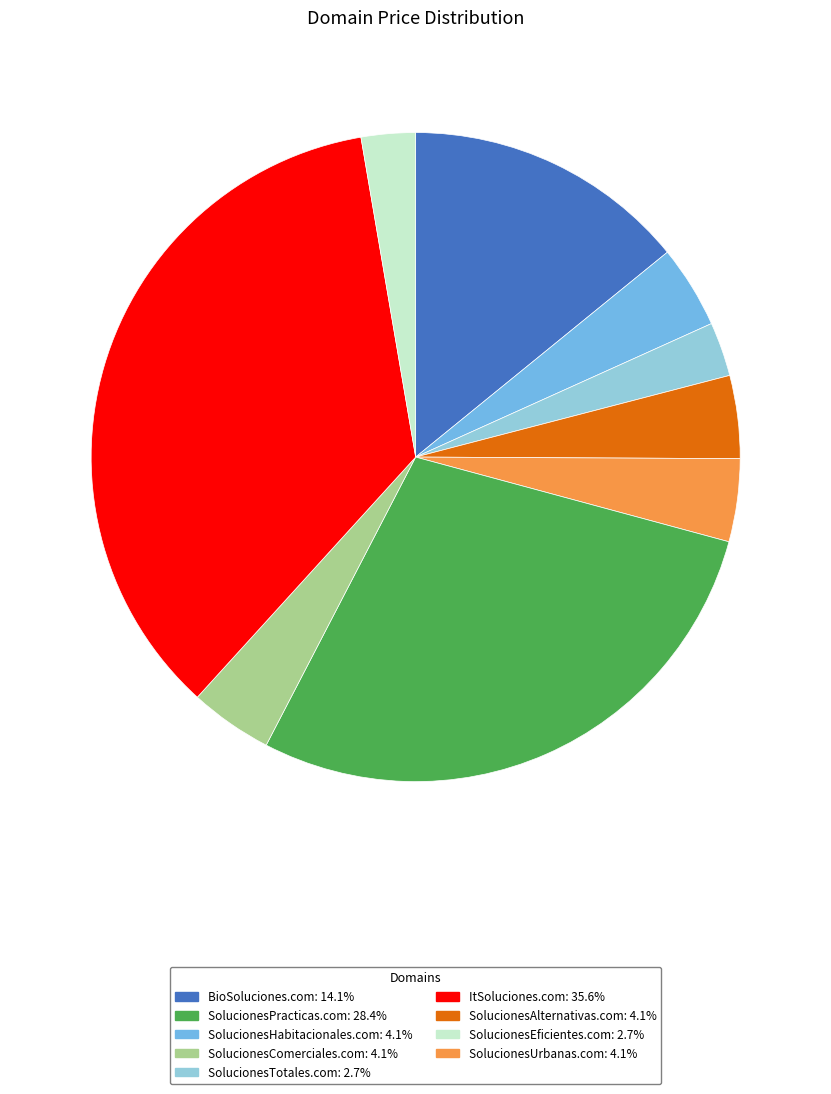

Does any single category account for the majority?

No